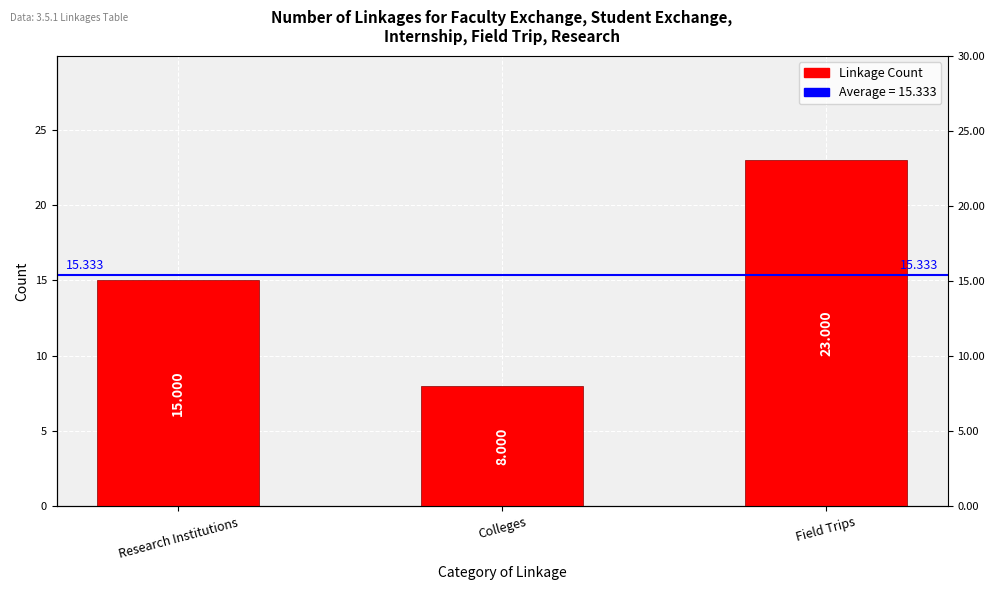

What is the sum of the values at Research Institutions and Colleges?

23